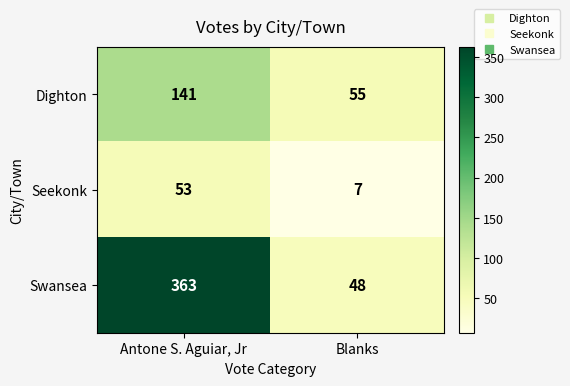

Between Antone S. Aguiar, Jr and Blanks, which series saw the biggest shift?

Swansea